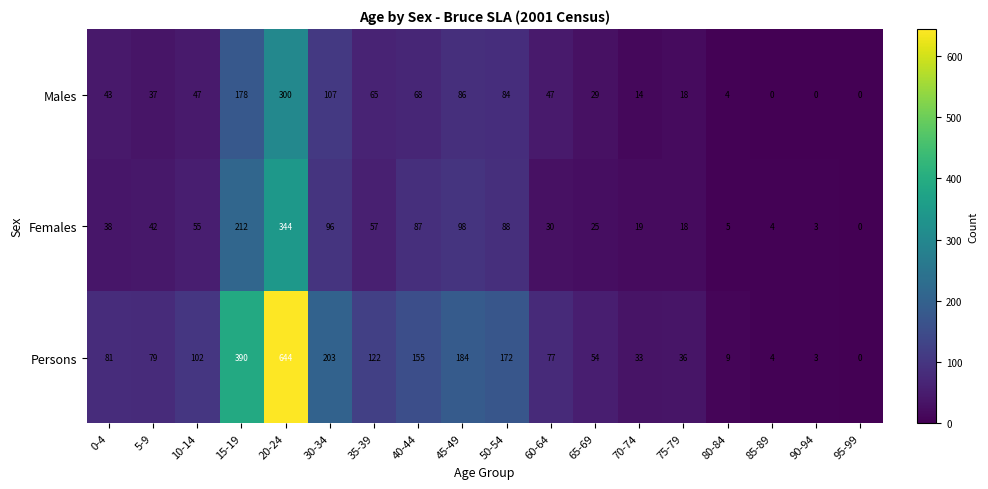

What is the total value across all series at 5-9?

158